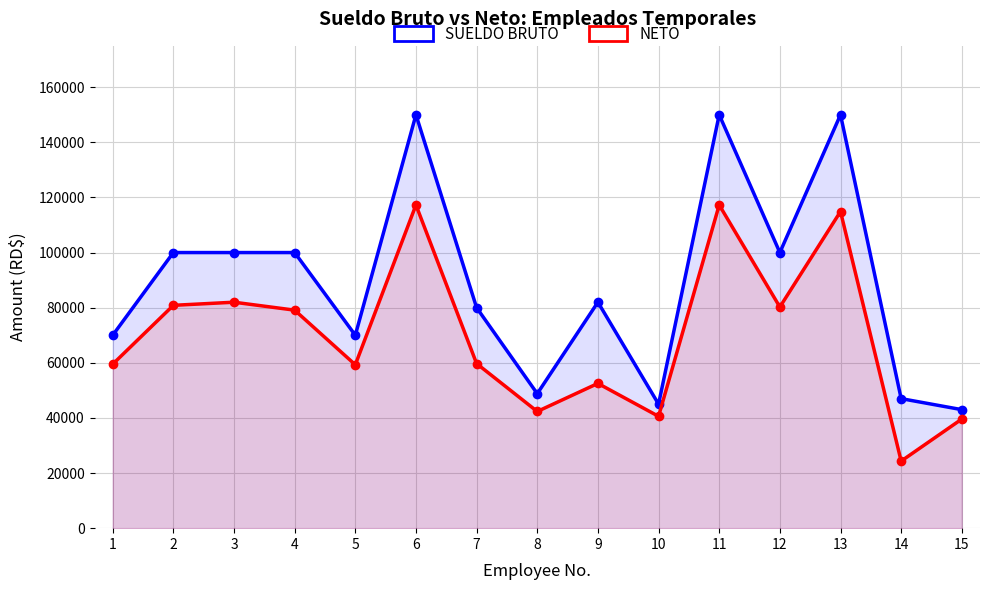

What are all the series names shown in the legend?

SUELDO BRUTO, NETO